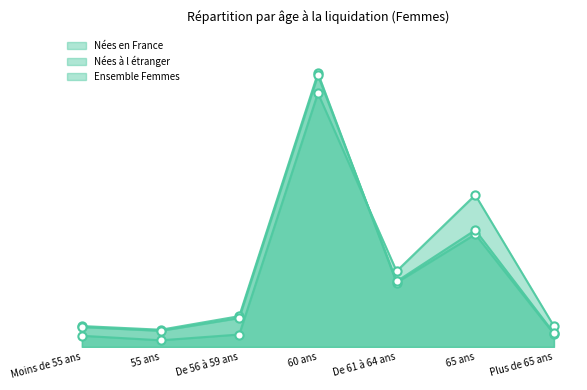

Which series has the largest Y range (max minus min)?

Nées en France